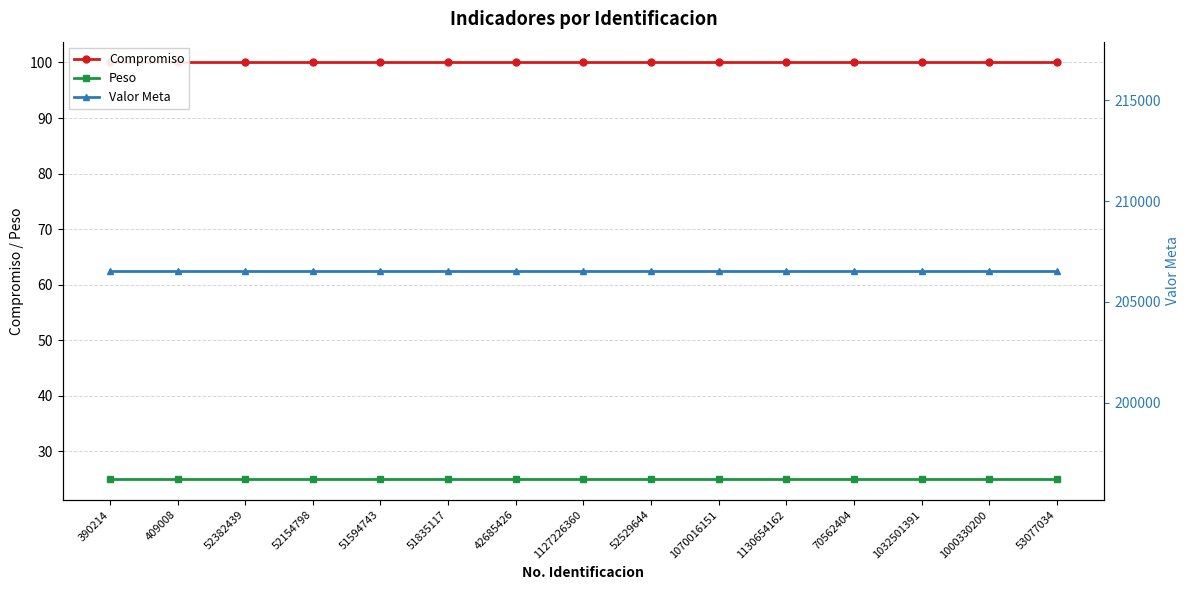

Reading right to left, list all the values displayed in this chart.

Compromiso: 100	100	100	100	100	100	100	100	100	100	100	100	100	100	100
Peso: 25	25	25	25	25	25	25	25	25	25	25	25	25	25	25
Valor Meta: 206546	206546	206546	206546	206546	206546	206546	206546	206546	206546	206546	206546	206546	206546	206546